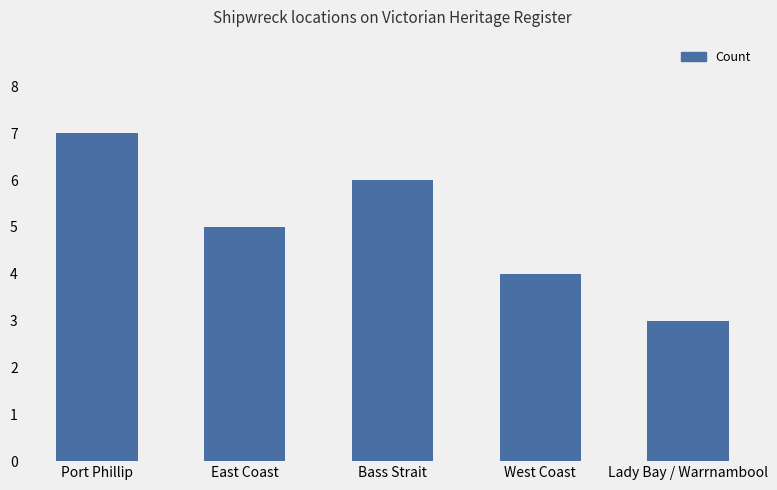

True or false: the data shows 10 at Bass Strait.

False